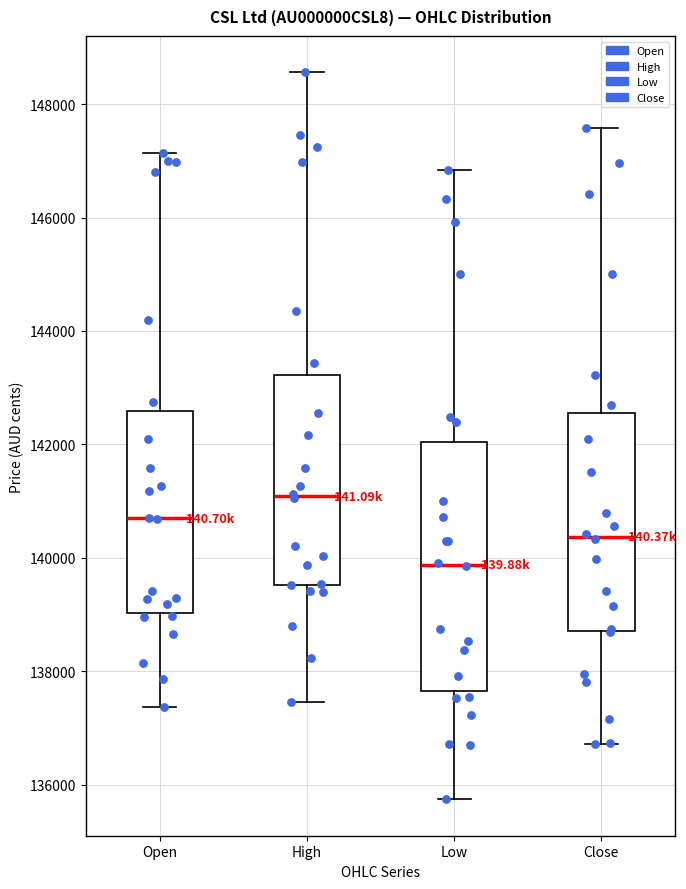

Which box is the tallest, from its lower edge to its upper edge?

Low